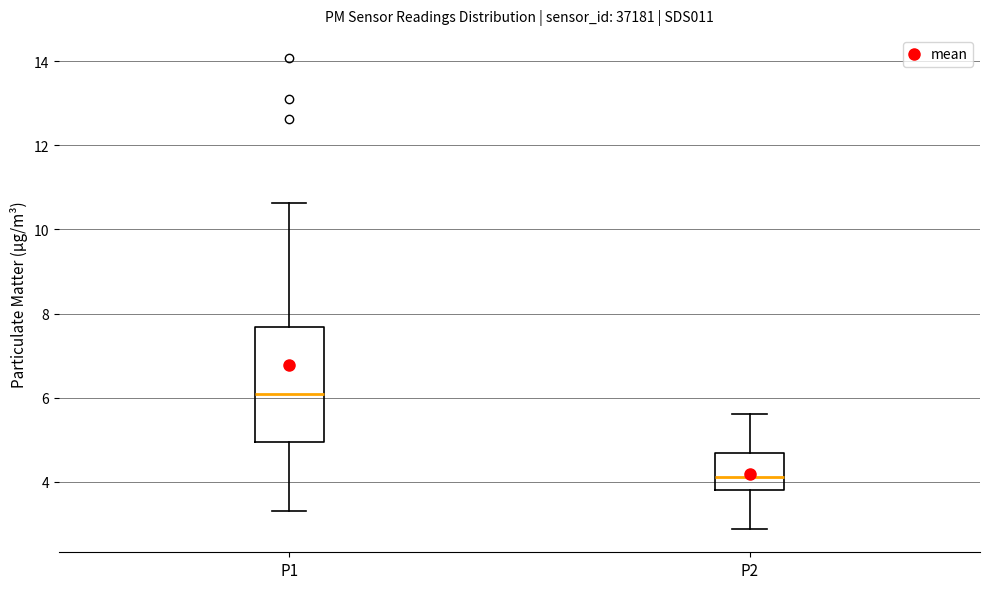

Which box is the tallest, from its lower edge to its upper edge?

P1